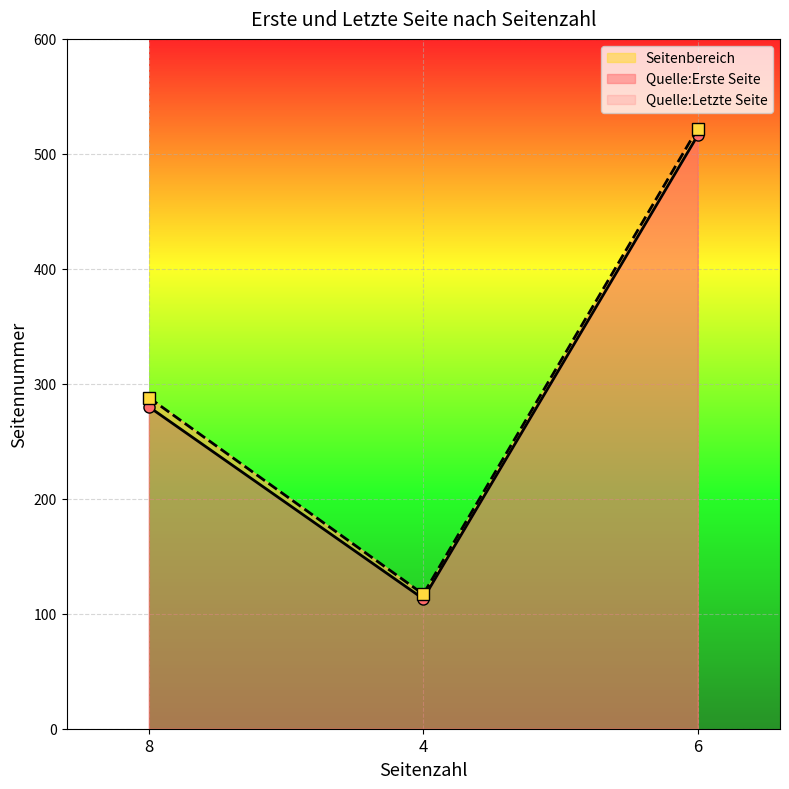

What is the difference between the maximum and minimum values in the Quelle:Erste Seite series?

403